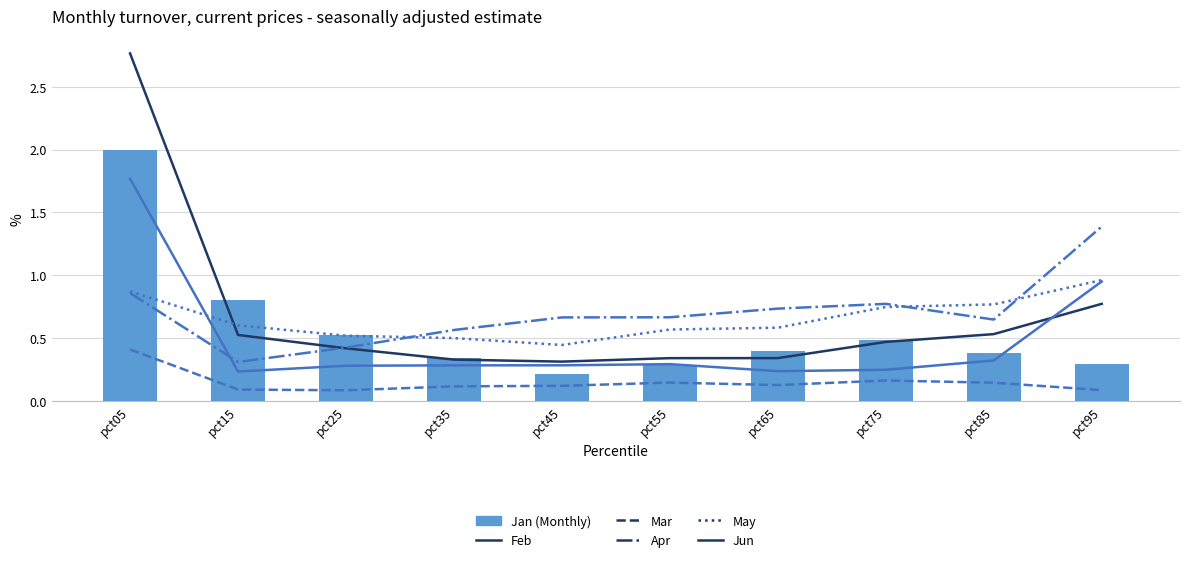

How many Jan (Monthly) values are between 0 and 1?

9